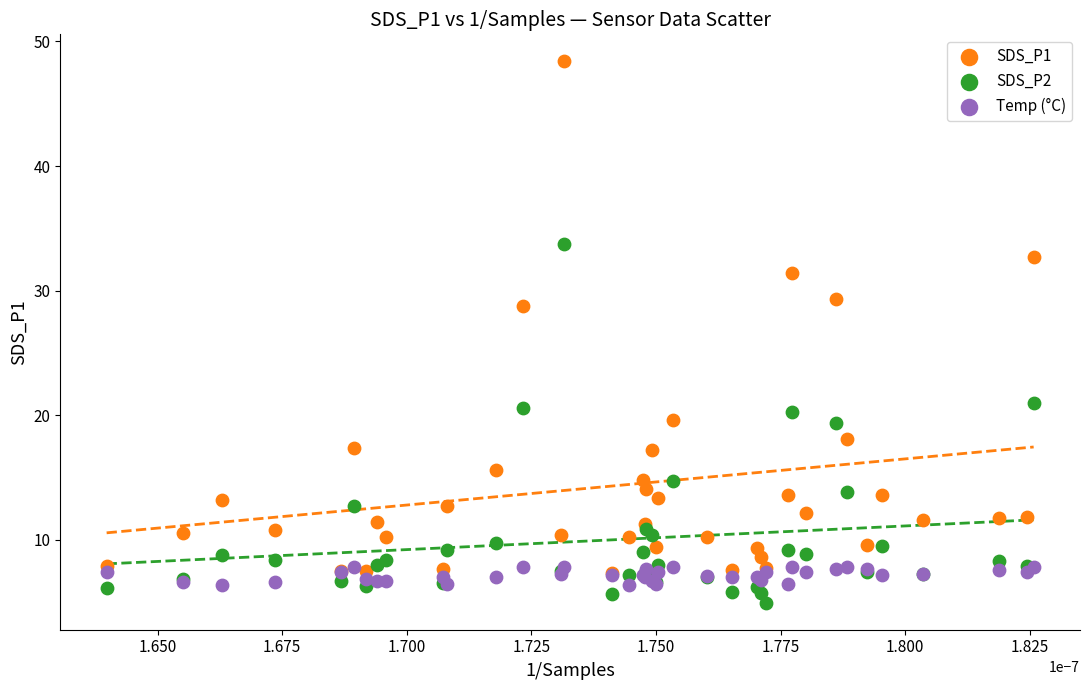

Which series contains the highest Y value?

SDS_P1